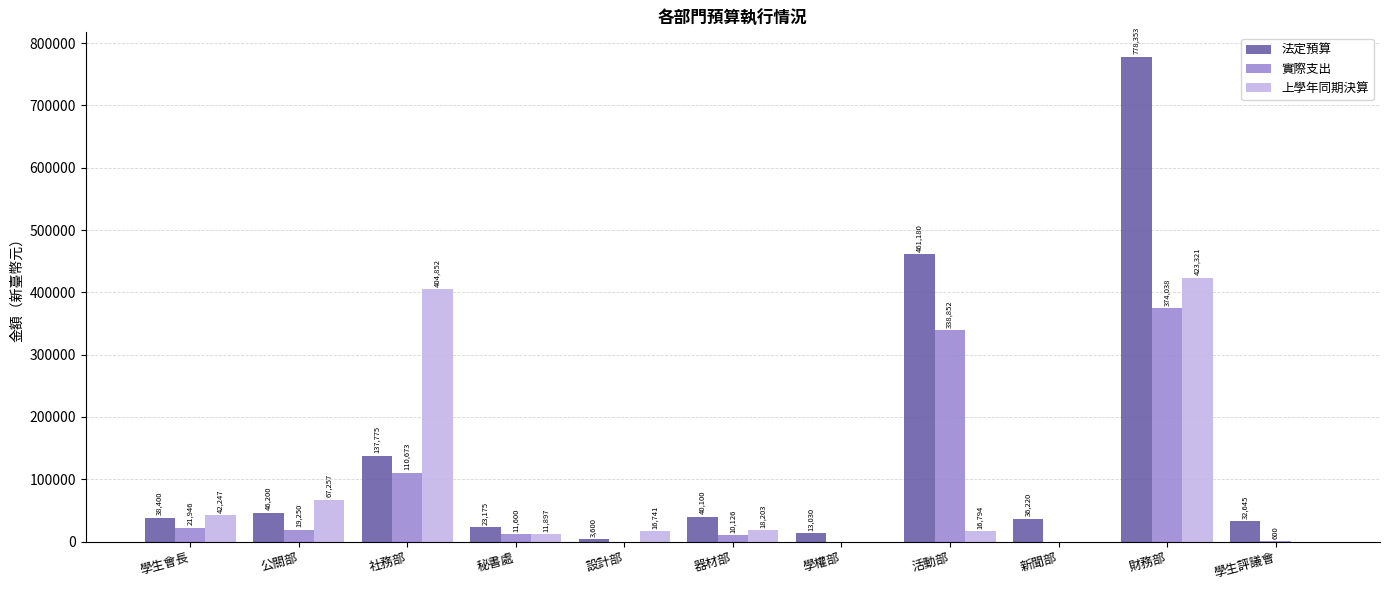

Where does the 上學年同期決算 series first go above 16794?

學生會長